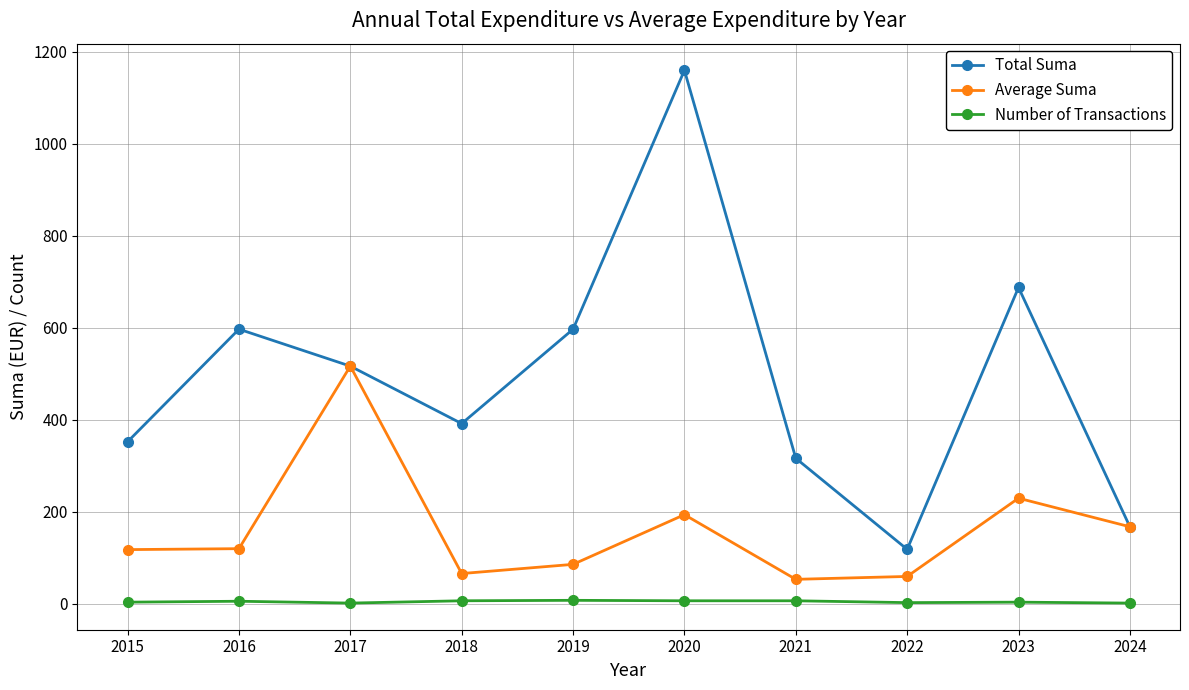

How many lines are shown in the chart?

3